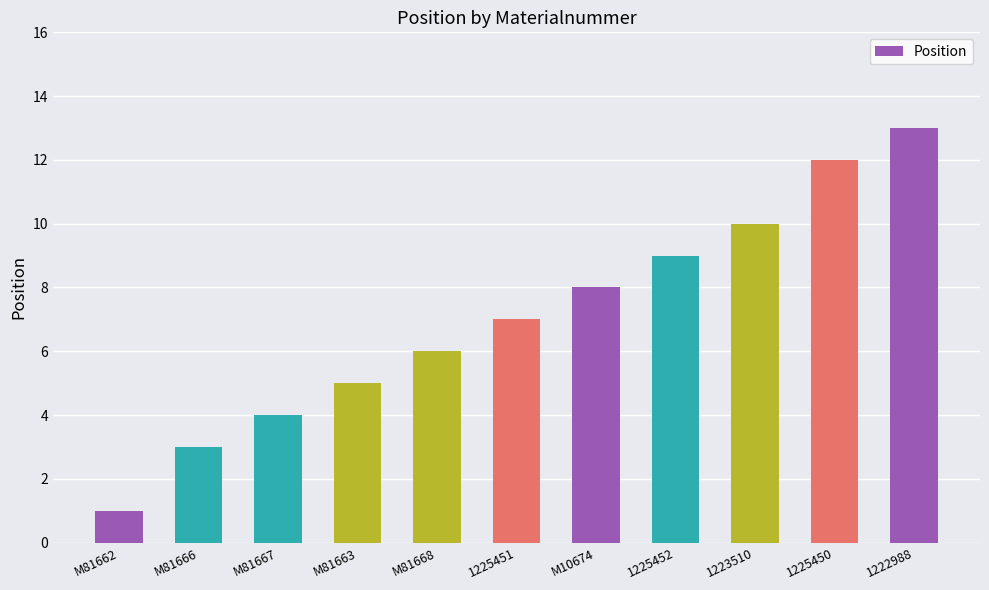

What is the maximum value shown in the chart?

13